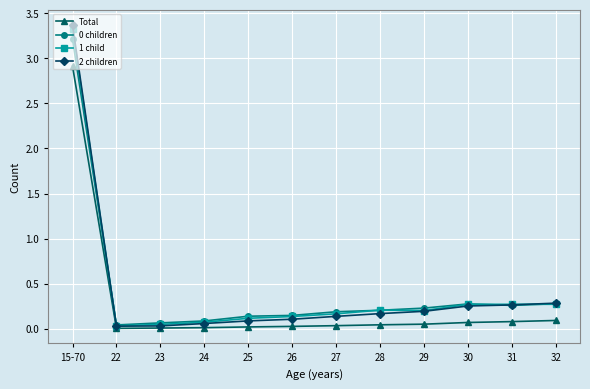

What is the spread (max minus min) of values at 15-70?

0.5